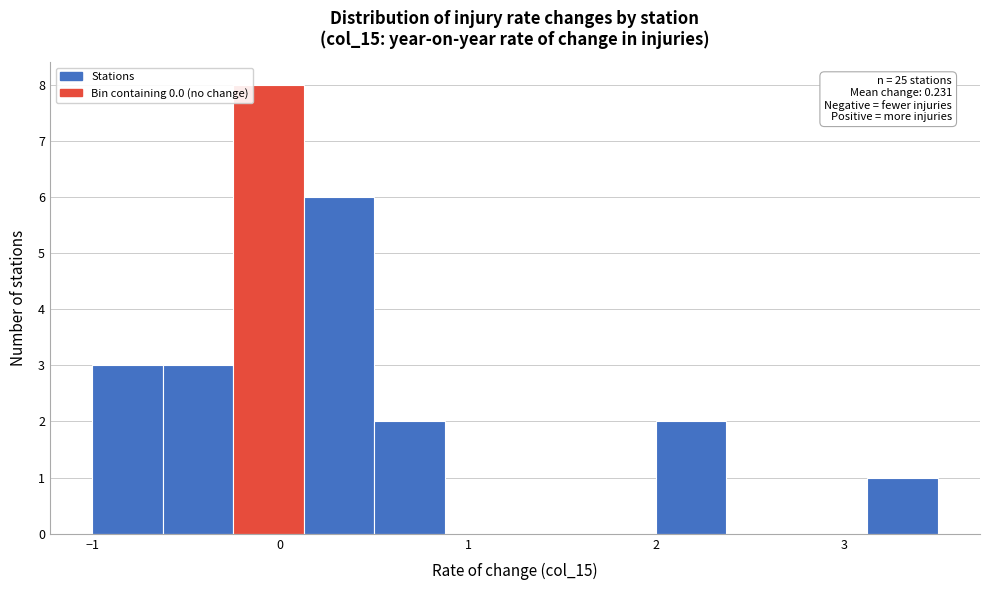

Read against the x-axis, roughly where is the centre of the tallest bar?

-0.1